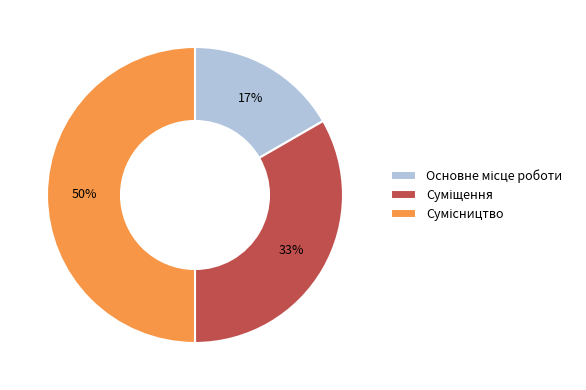

To the nearest percent, what is the average slice percentage?

33%